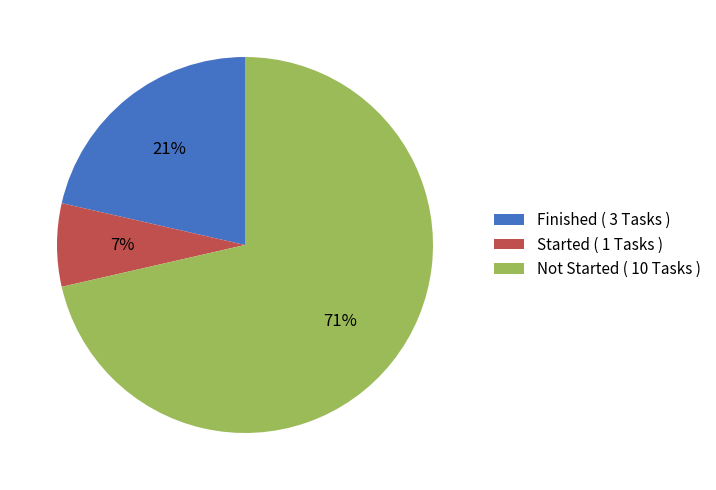

Is there any slice that represents more than half of the pie?

Yes